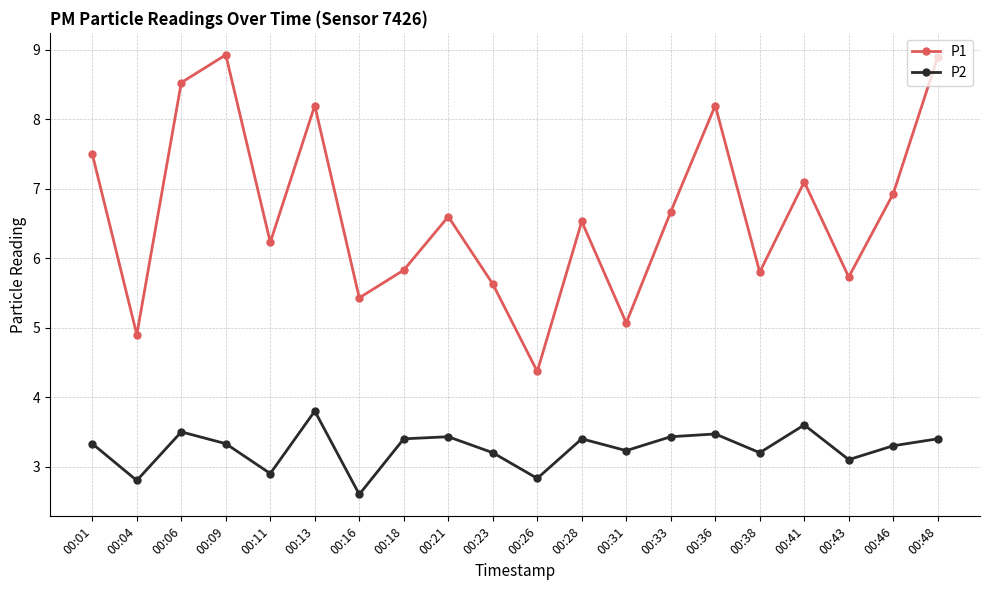

What is the difference between the highest and lowest values at 00:21?

3.2